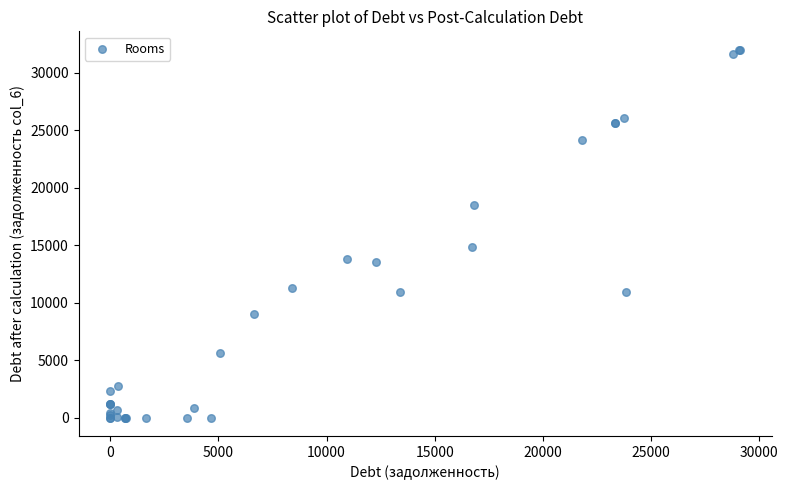

What Y value in the scatter plot is closest to 16001?

14884.3